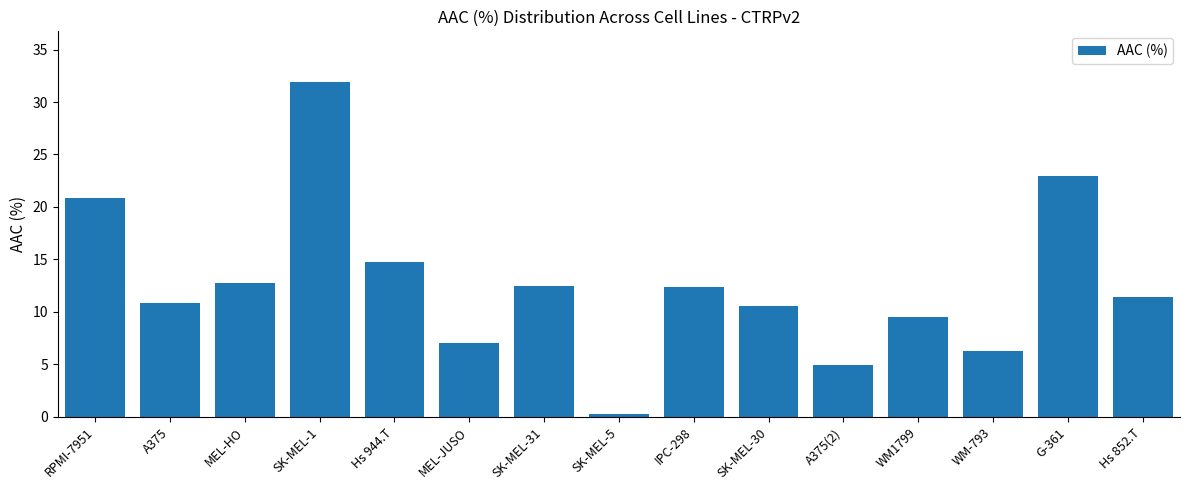

True or false: the data shows 12.5 at SK-MEL-31.

True